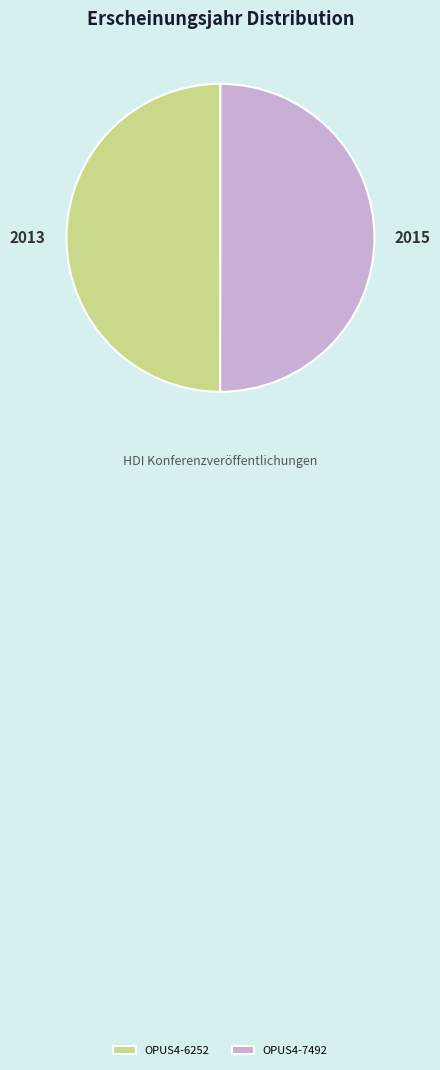

Is the sum of OPUS4-7492 and OPUS4-6252 greater than half?

Yes